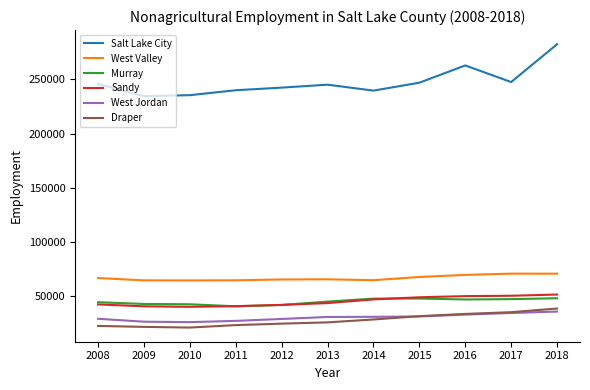

What is the difference between the highest and lowest values at 2015?

215886